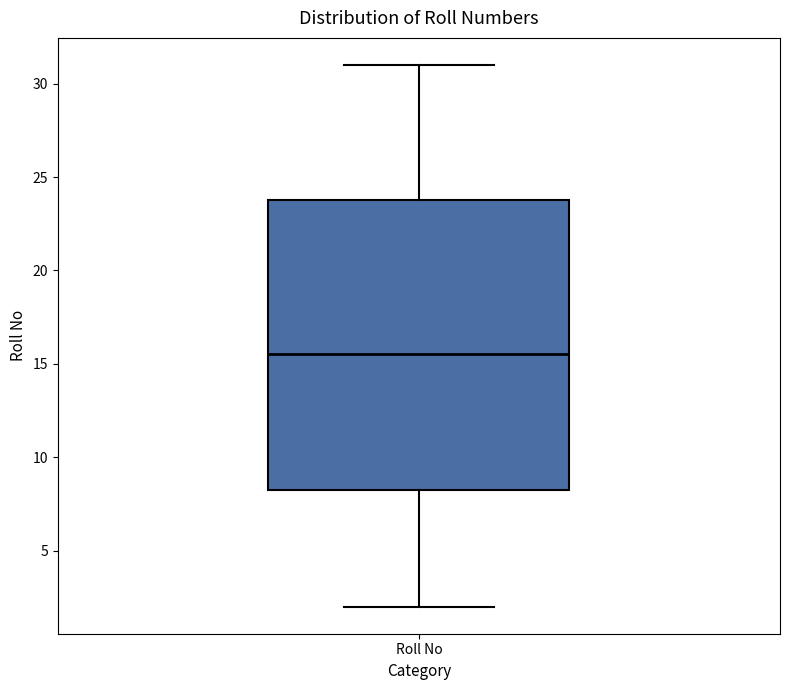

Where does the lower whisker of the box for Roll No end on the y-axis? The values are not printed on the chart, so give them approximately, as read against the axis.

2.0